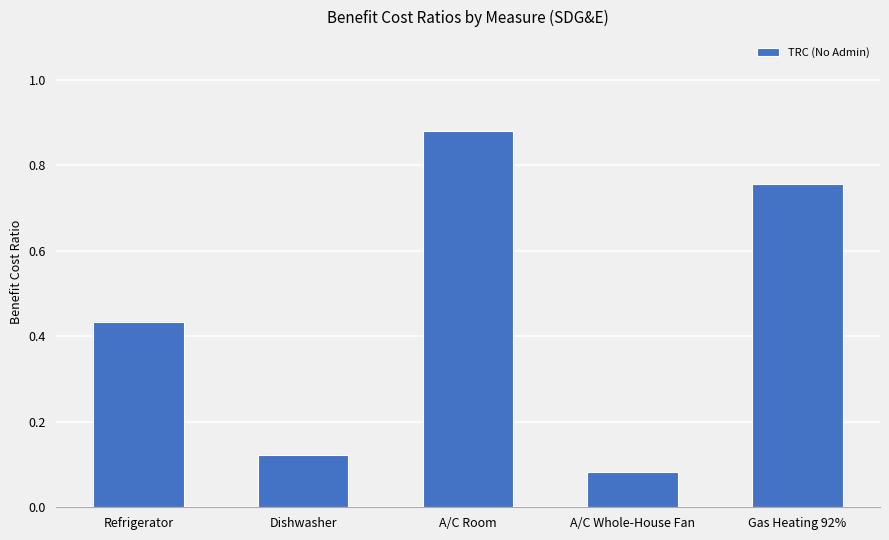

What is the sum of the values at Refrigerator and Gas Heating 92%?

1.2